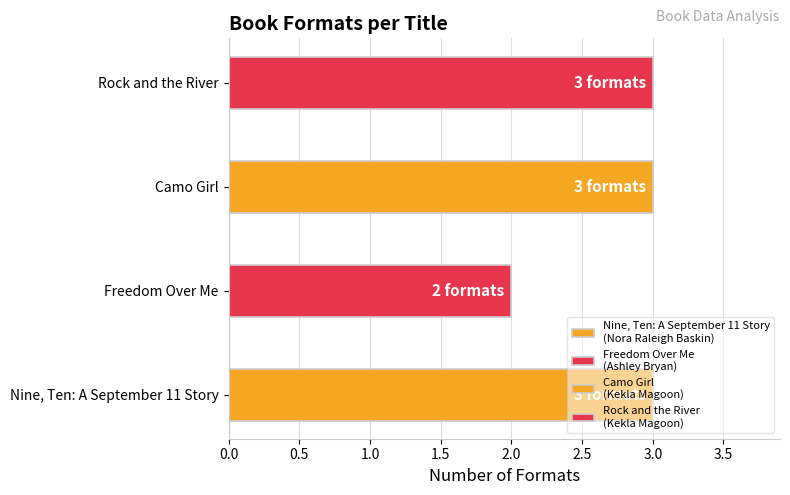

List the labels in order of value, largest first.

Nine, Ten: A September 11 Story, Camo Girl, Rock and the River, Freedom Over Me